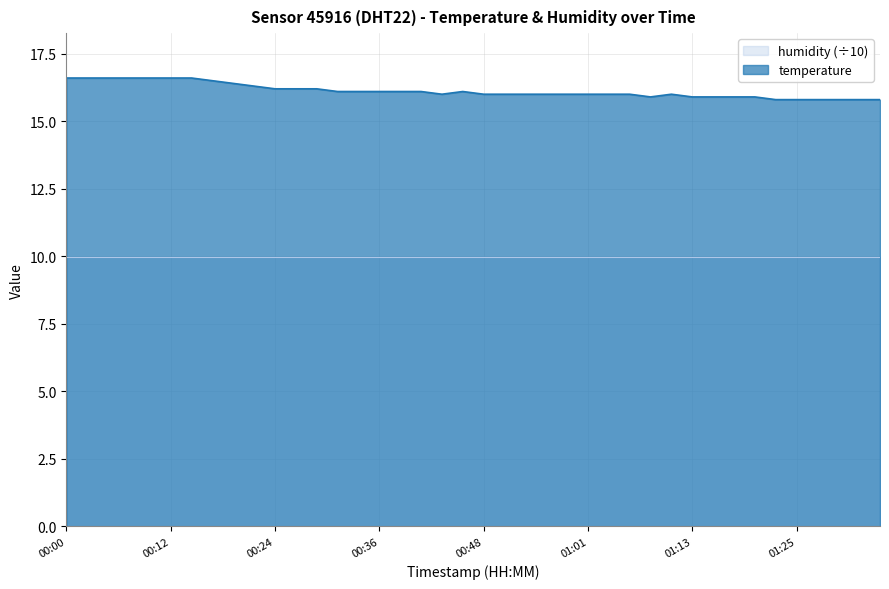

Reading left to right, list all the values displayed in this chart.

00:00=16.6	00:02=16.6	00:05=16.6	00:07=16.6	00:09=16.6	00:12=16.6	00:14=16.6	00:17=16.5	00:19=16.4	00:22=16.3	00:24=16.2	00:26=16.2	00:29=16.2	00:31=16.1	00:34=16.1	00:36=16.1	00:39=16.1	00:41=16.1	00:43=16.0	00:46=16.1	00:48=16.0	00:51=16.0	00:53=16.0	00:56=16.0	00:58=16.0	01:01=16.0	01:03=16.0	01:06=16.0	01:08=15.9	01:11=16.0	01:13=15.9	01:15=15.9	01:18=15.9	01:20=15.9	01:23=15.8	01:25=15.8	01:28=15.8	01:30=15.8	01:33=15.8	01:35=15.8